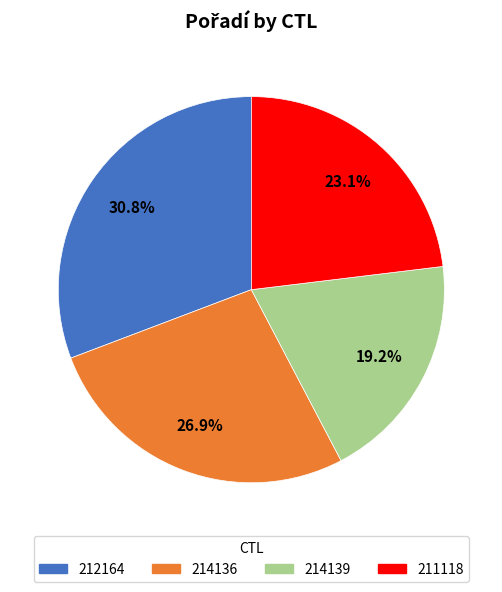

Which slice is the smallest?

214139